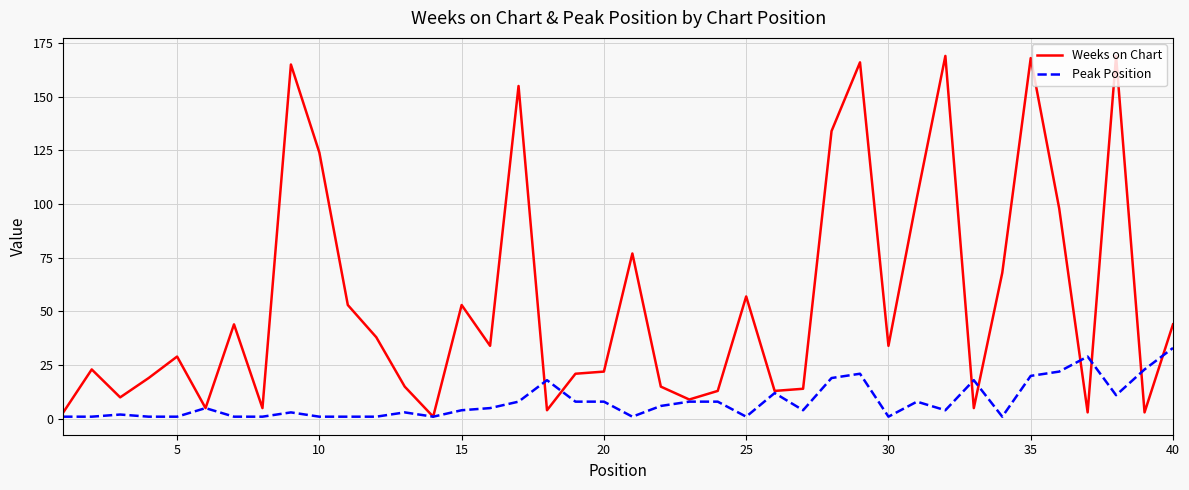

Reading left to right, what are all the values shown in this chart?

Weeks on Chart: 3	23	10	19	29	5	44	5	165	124	53	38	15	1	53	34	155	4	21	22	77	15	9	13	57	13	14	134	166	34	103	169	5	68	168	98	3	169	3	44
Peak Position: 1	1	2	1	1	5	1	1	3	1	1	1	3	1	4	5	8	18	8	8	1	6	8	8	1	12	4	19	21	1	8	4	18	1	20	22	29	11	23	33